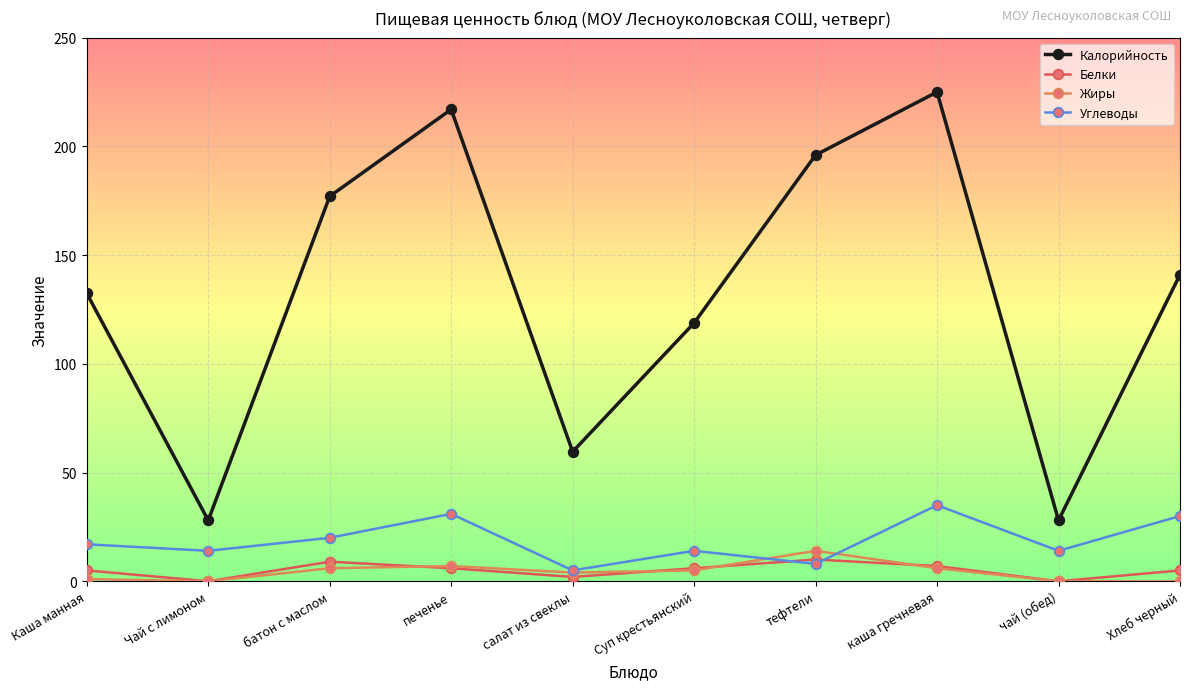

How many lines are shown in the chart?

4